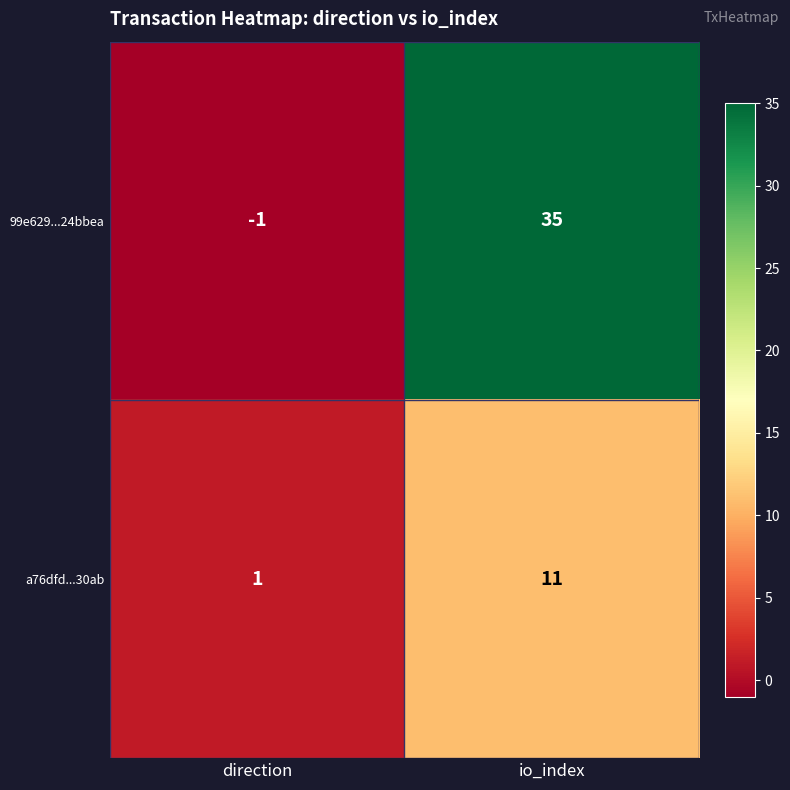

Which series has the widest spread of values?

99e629...24bbea